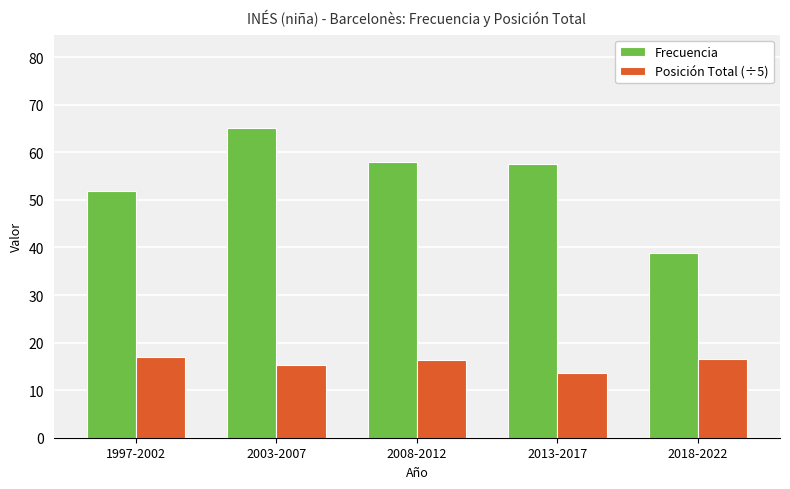

What position from the left is 2003-2007?

2